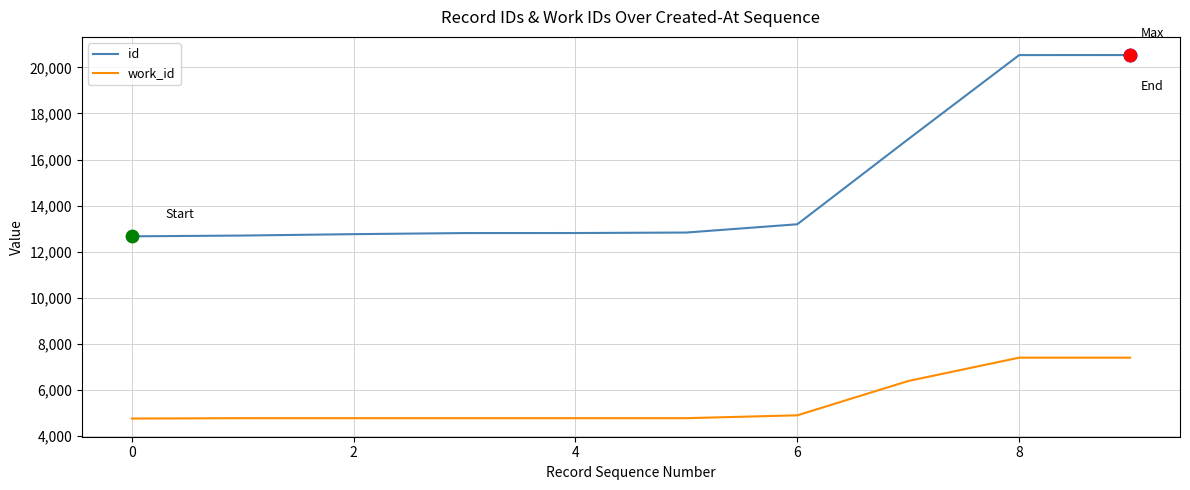

Rank the series by their average value, from lowest to highest.

work_id, id